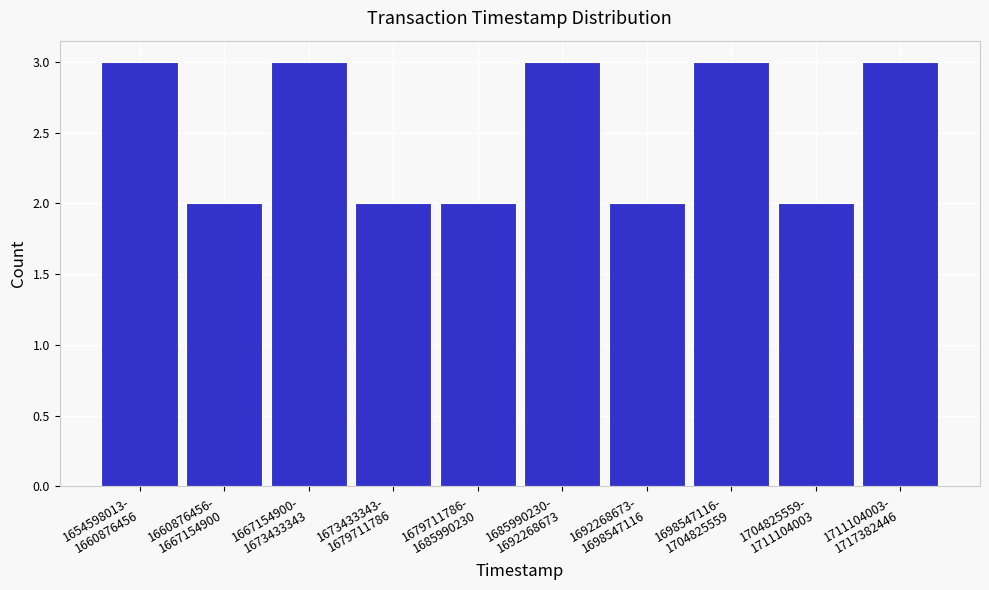

Reading left to right, transcribe all the data shown in this chart.

3	2	3	2	2	3	2	3	2	3